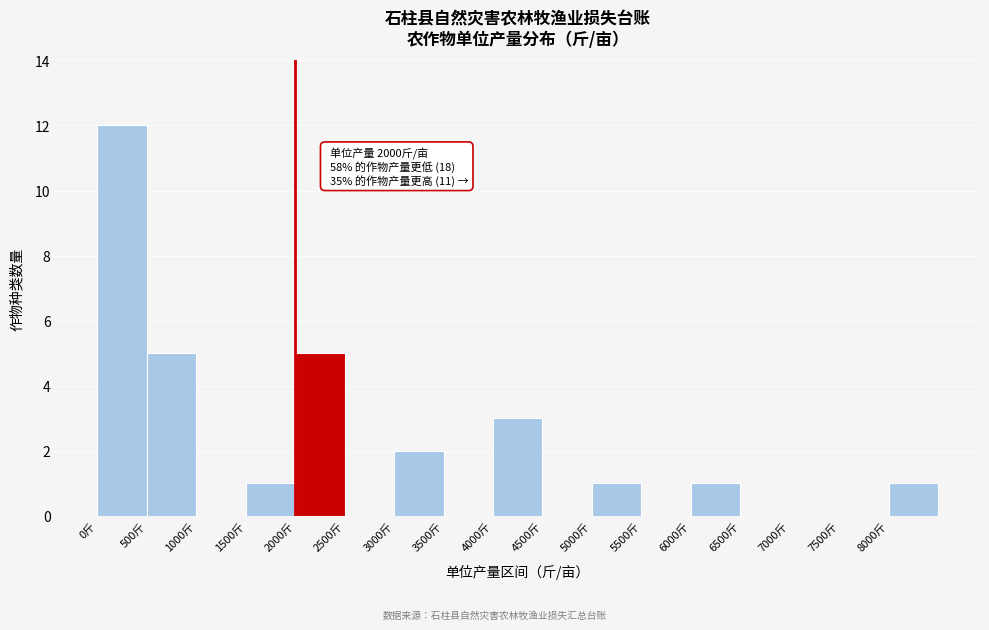

Which range on the x-axis has the tallest bar?

0 to 500